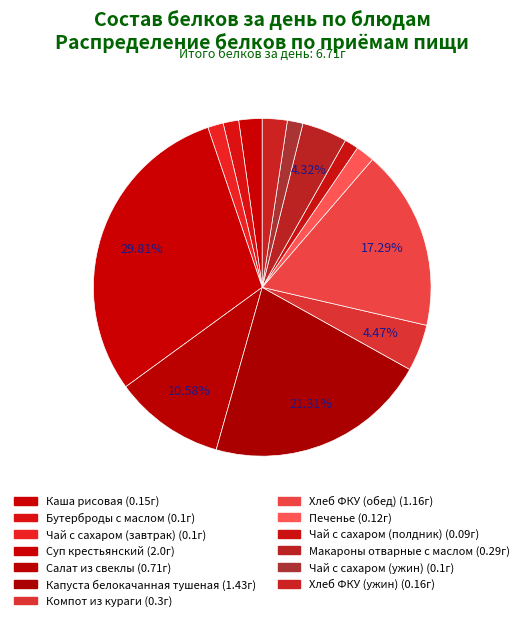

Which slice is the smallest?

Чай с сахаром (полдник)